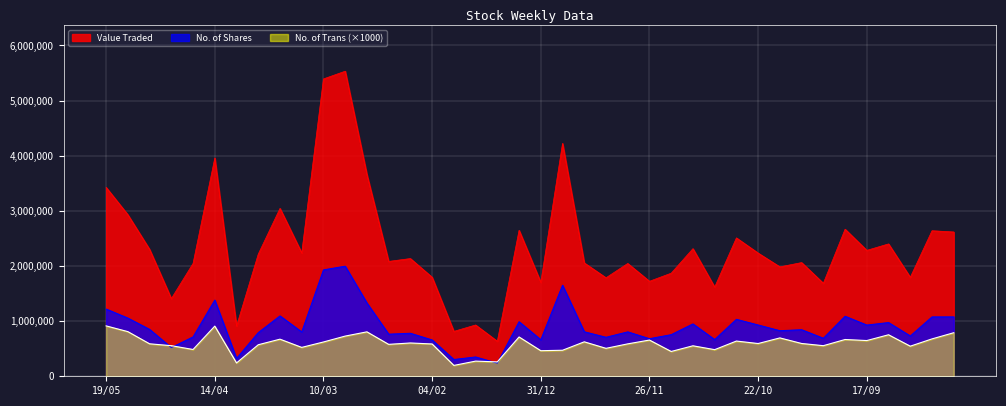

What is the label of the 34th point from the right?

07/04